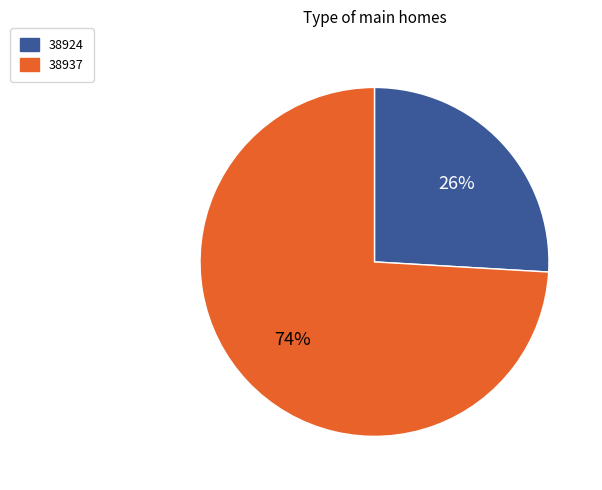

Rank the categories by value from highest to lowest.

38937, 38924